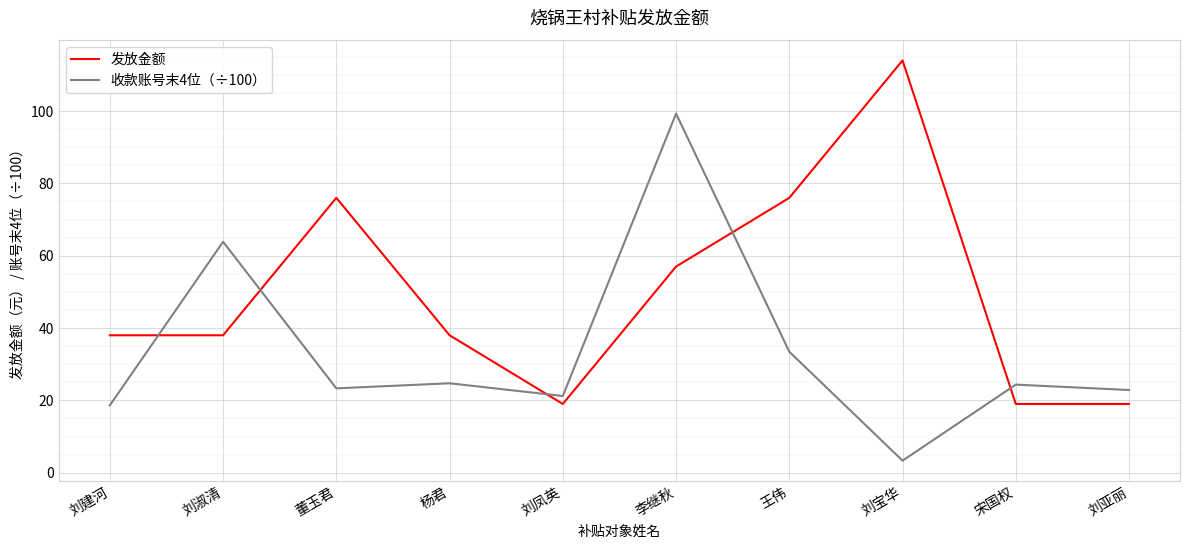

In 收款账号末4位（÷100）, how many points are higher than both neighbors (excluding endpoints)?

4